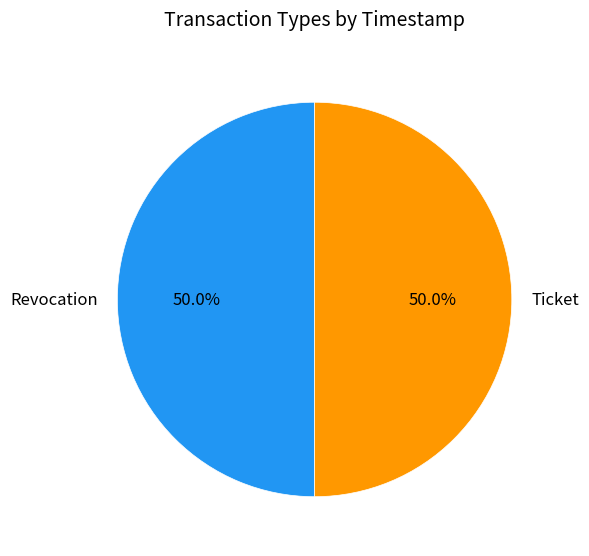

To the nearest percent, what percentage of the pie is Revocation?

50%